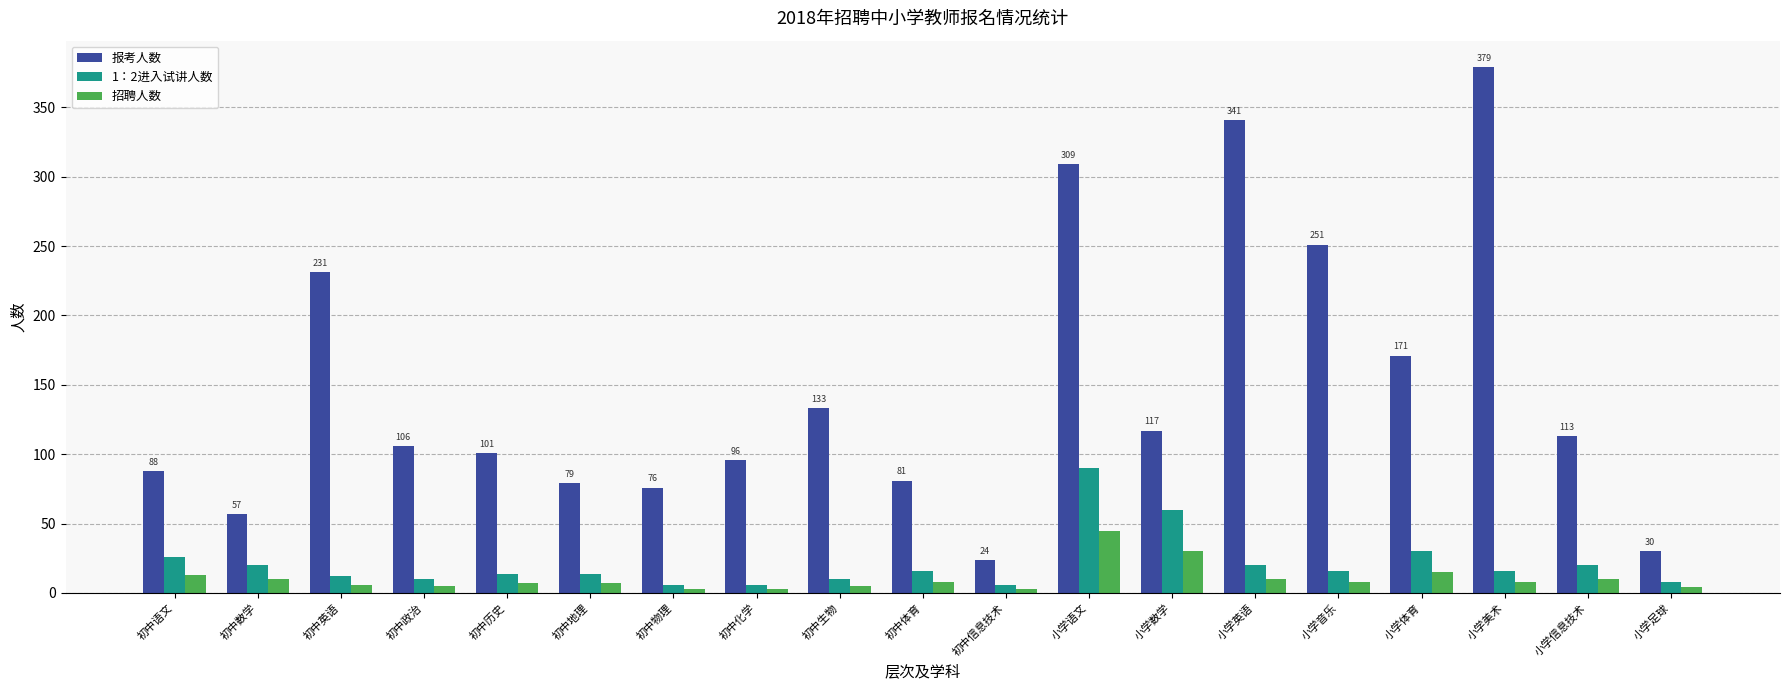

What are all the series names shown in the legend?

报考人数, 1：2进入试讲人数, 招聘人数